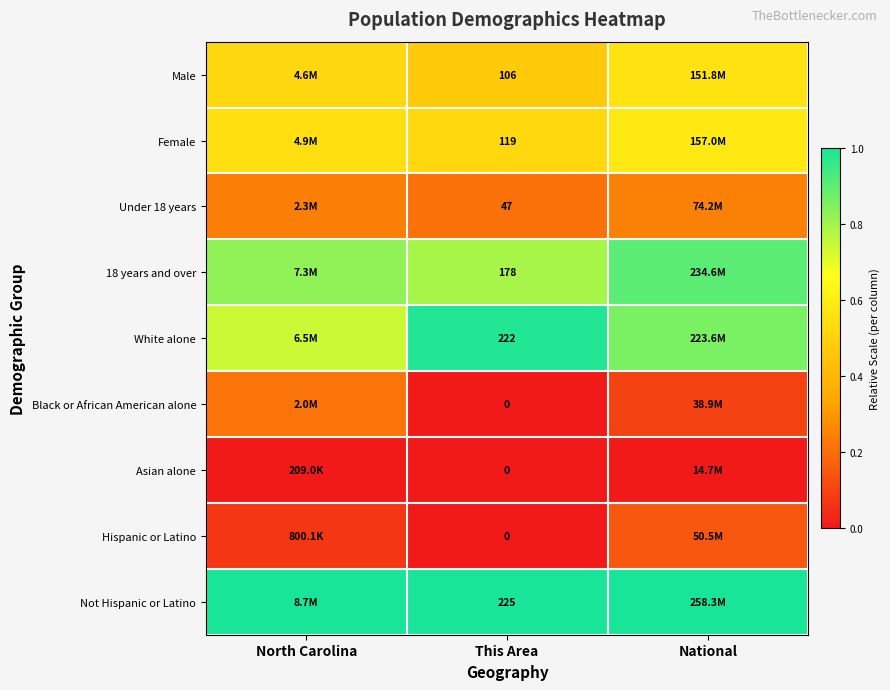

Rank the categories by Female value from lowest to highest.

This Area, North Carolina, National